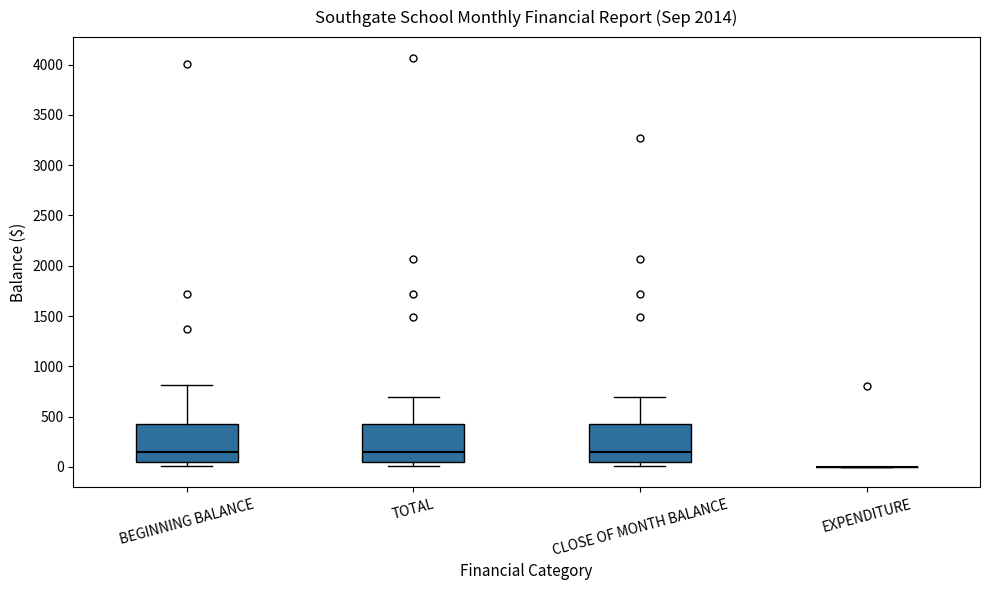

Reading left to right, transcribe this box plot: for each box, give where its median line is, the range the box spans, and where its two whiskers end, as read against the y-axis. The values are not printed on the chart, so give them approximately, as read against the axis.

BEGINNING BALANCE: median 150, box 50 to 450, whiskers 0 to 800
TOTAL: median 150, box 50 to 450, whiskers 0 to 700
CLOSE OF MONTH BALANCE: median 150, box 50 to 450, whiskers 0 to 700
EXPENDITURE: box collapsed to a line at 0, whiskers 0 to 0